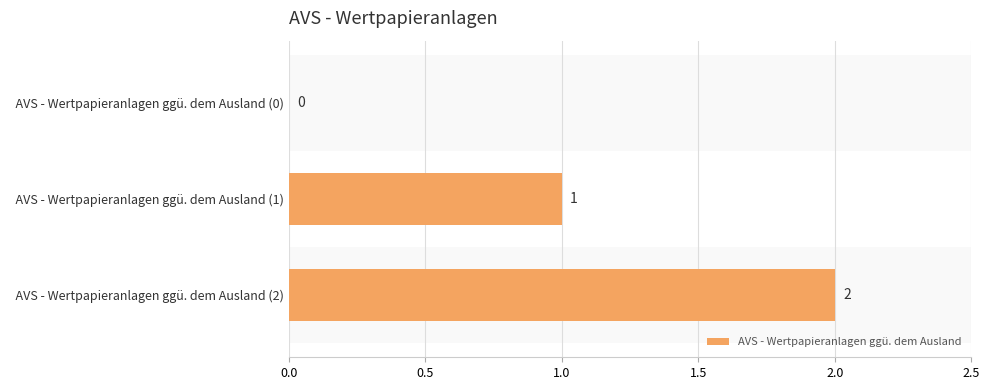

At which label is the value closest to 1?

  AVS - Wertpapieranlagen ggü. dem Ausland (1)